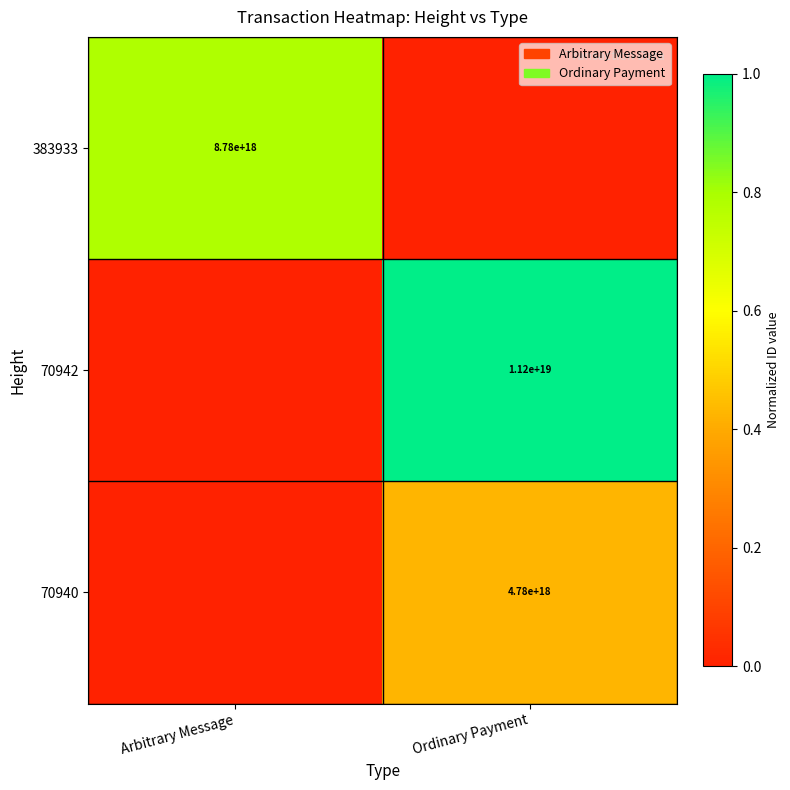

True or false: 383933 has a value of 4257686589459269120 at Arbitrary Message.

False